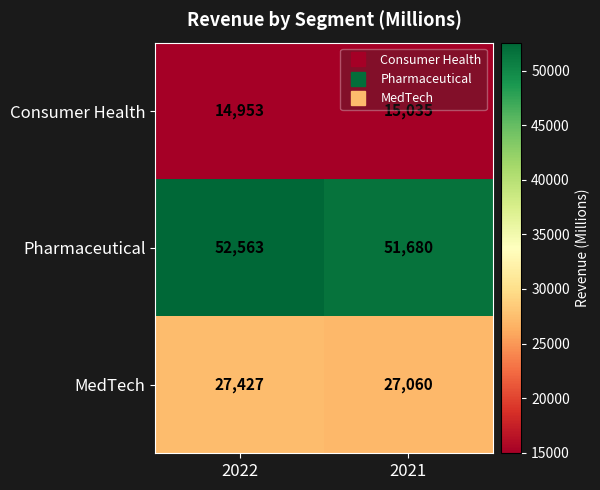

At which label does Pharmaceutical reach its peak?

2022